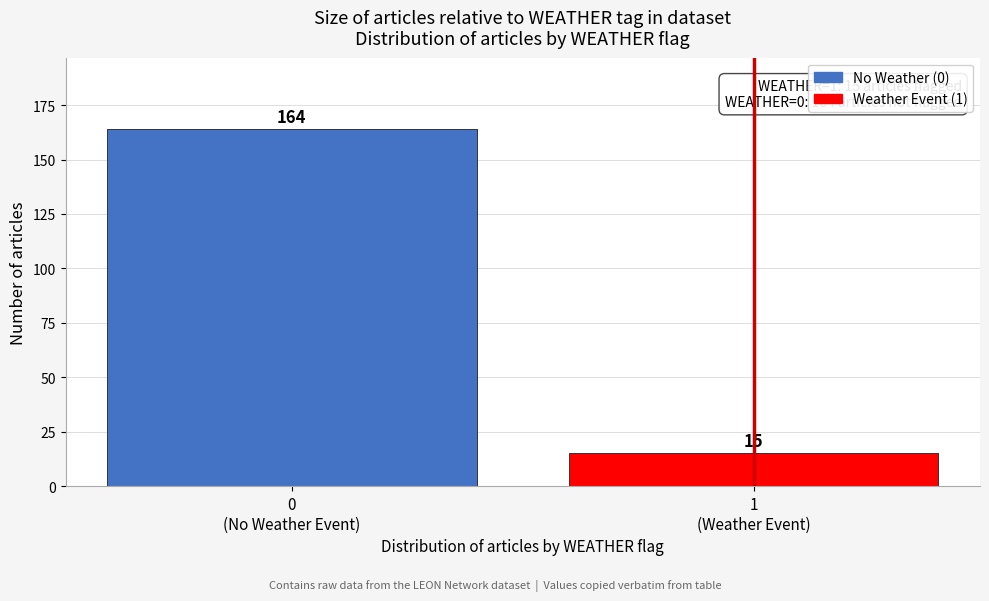

What is the minimum value shown in the chart?

15